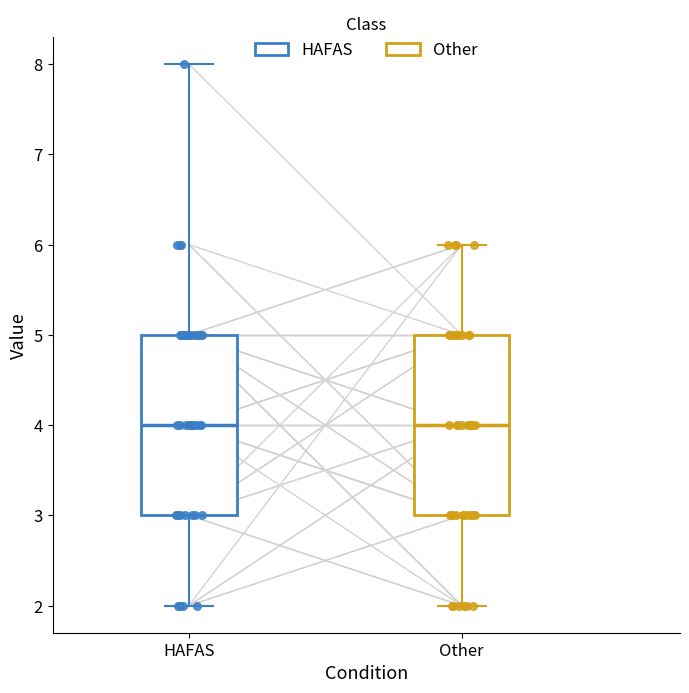

Where does the lower whisker of the box for Other end on the y-axis? The values are not printed on the chart, so give them approximately, as read against the axis.

2